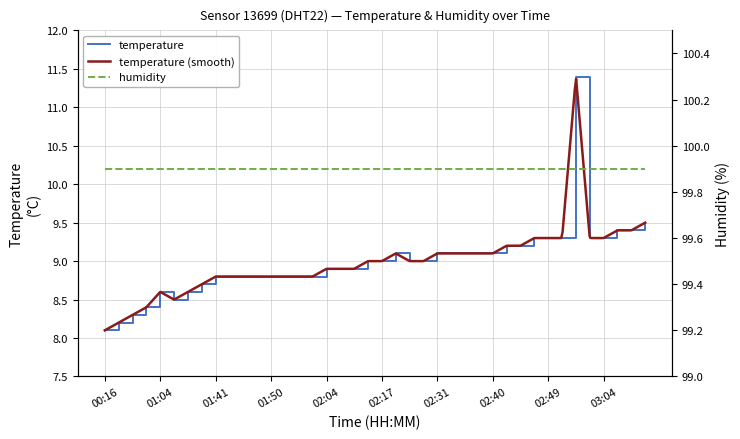

What is the difference between the maximum and minimum values?

3.3